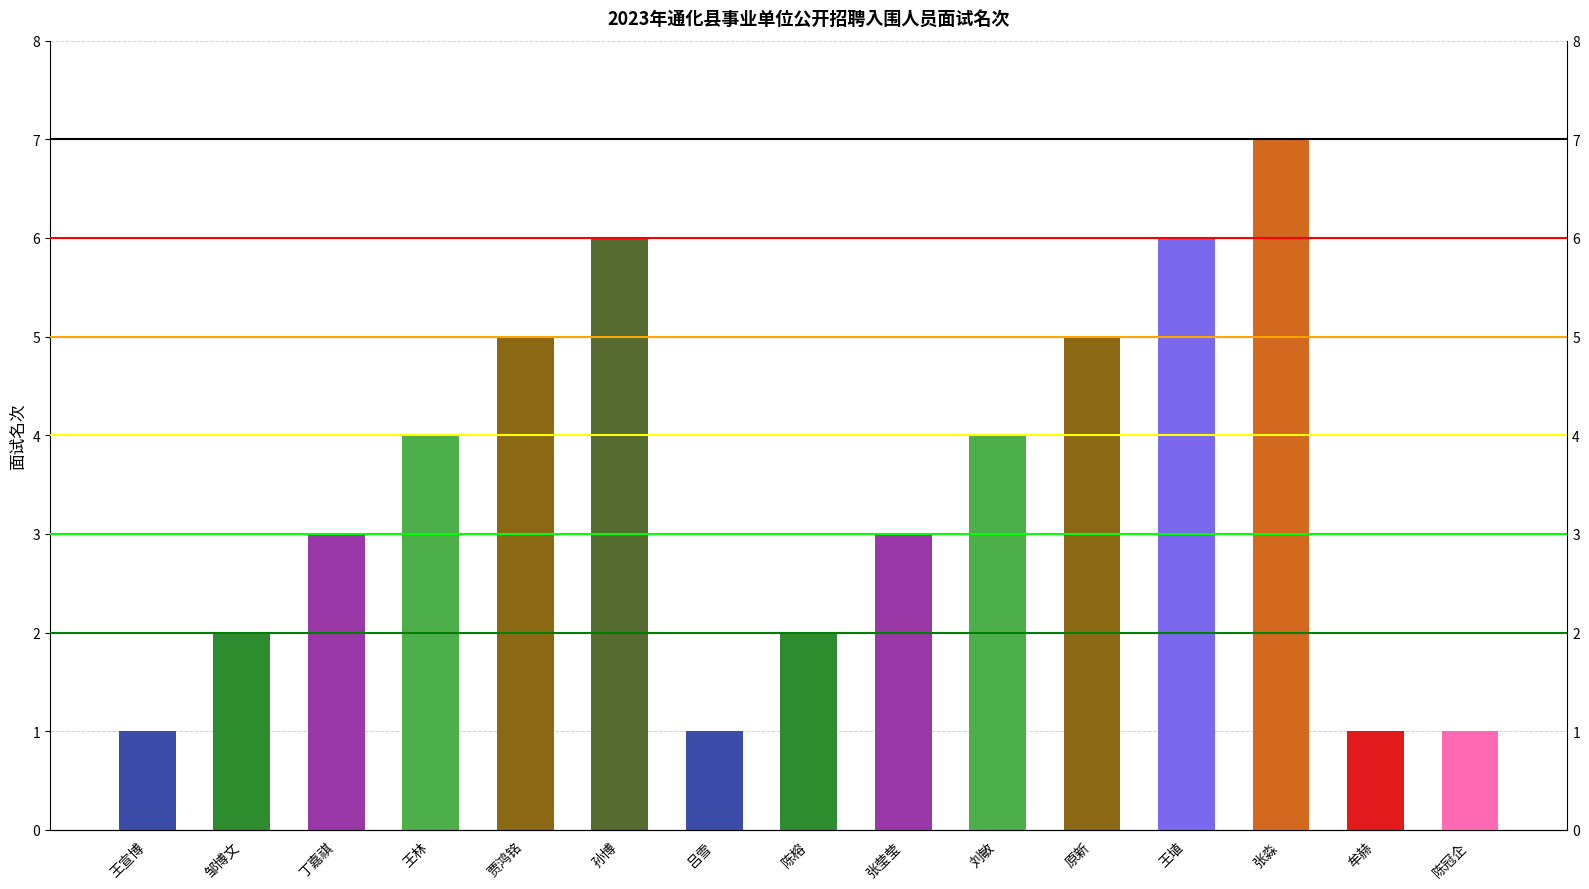

The value at 贾鸿铭 is 2. True or false?

False